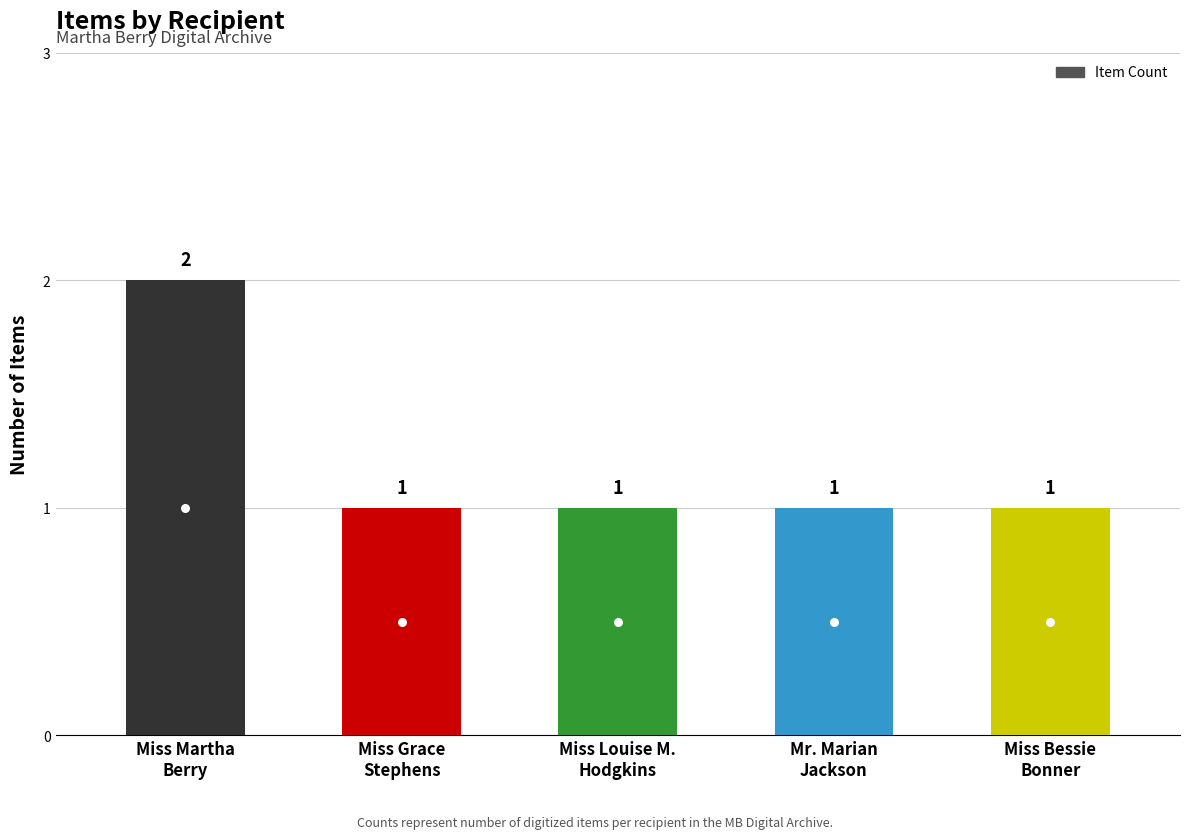

What is the sum of all values?

6